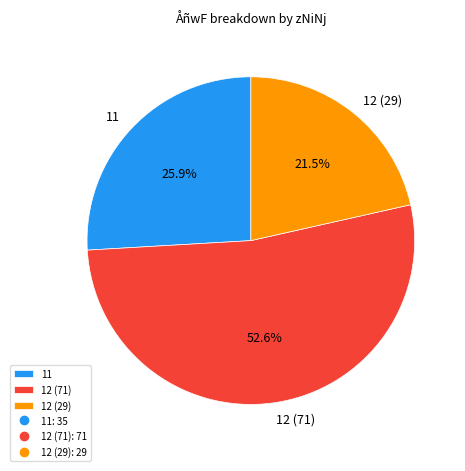

Is the sum of 12 (29) and 12 (71) greater than half?

Yes